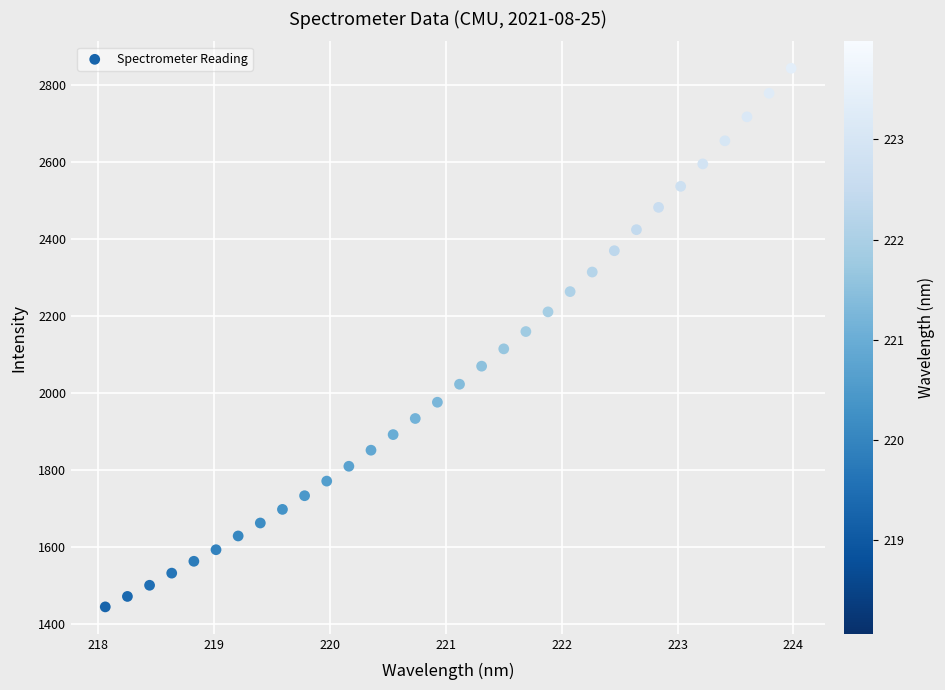

What is the range of X values (max minus min)?

5.9